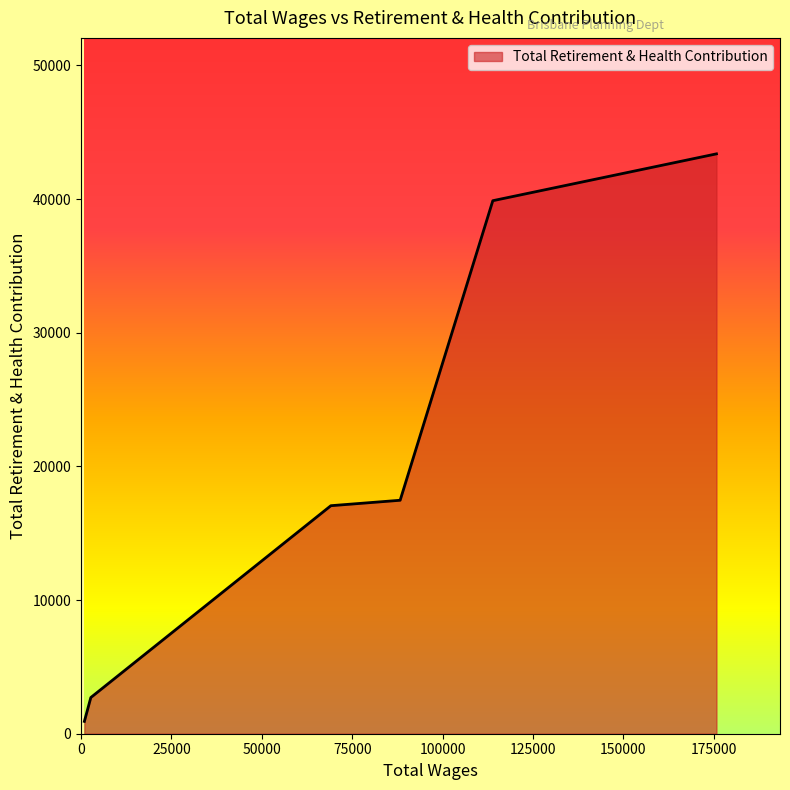

The chart shows a value of 1221 at 923.0. True or false?

False